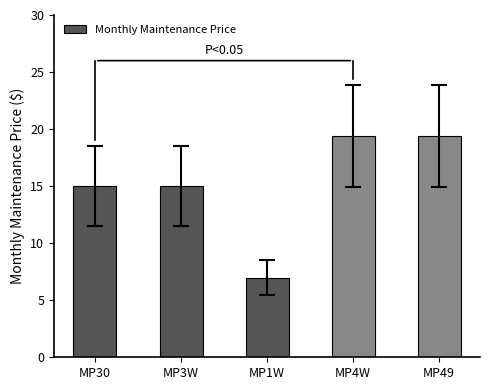

Reading left to right, what are all the values shown in this chart?

MP30=15.0	MP3W=15.0	MP1W=7.0	MP4W=19.4	MP49=19.4